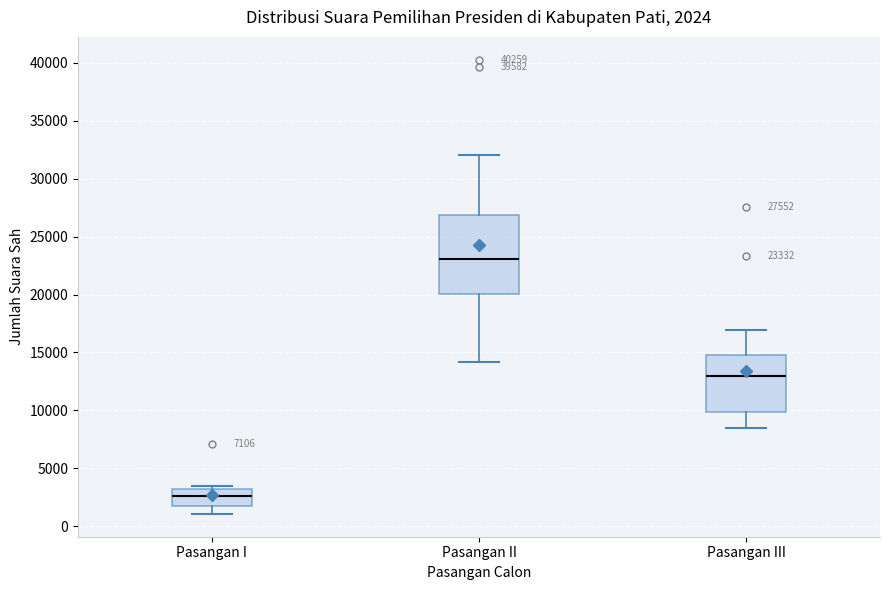

Which box has the lowest median line?

Pasangan I